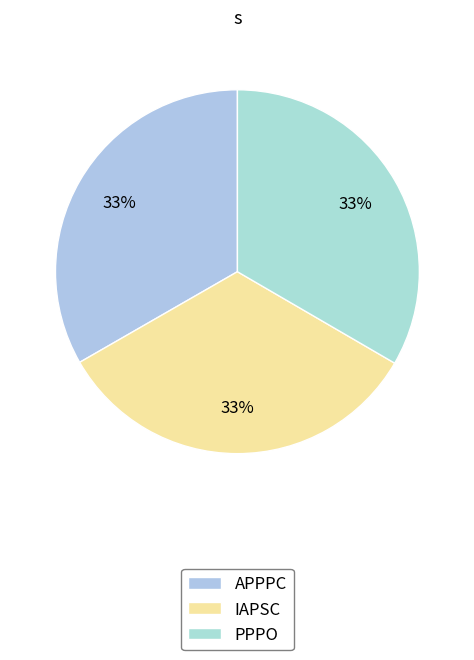

What is the largest slice in the pie chart?

PPPO